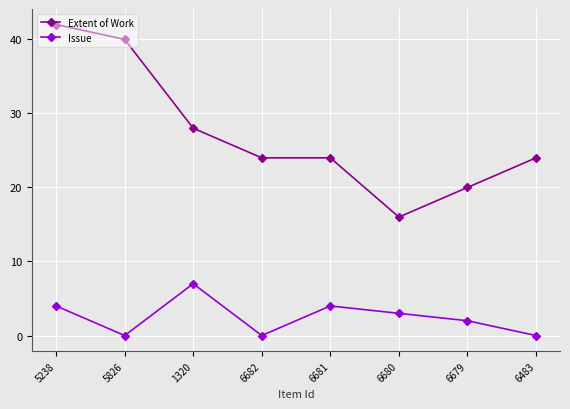

How many data points in Issue are less than 3?

4